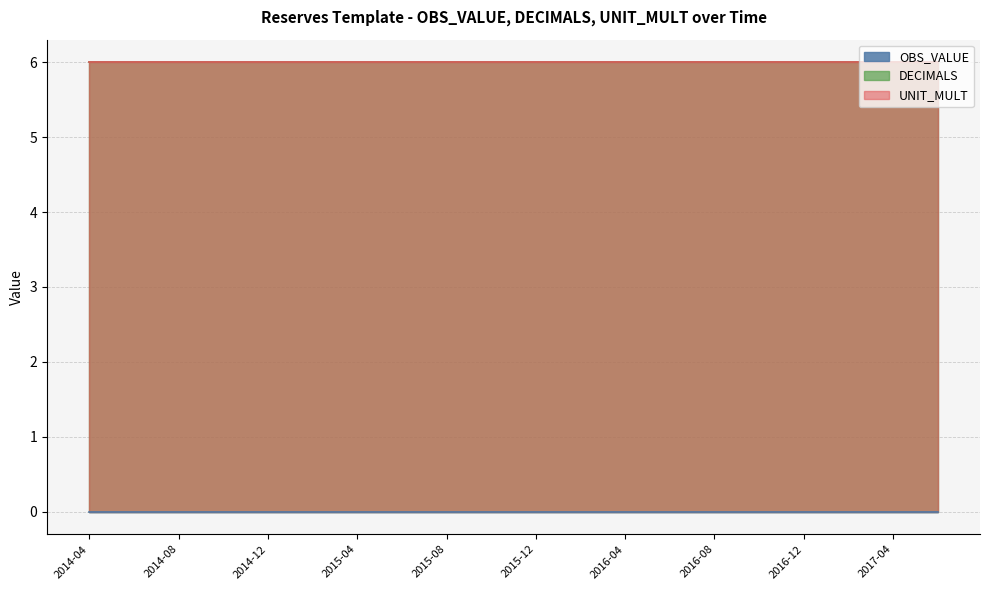

At which label is DECIMALS closest to 6?

2014-04